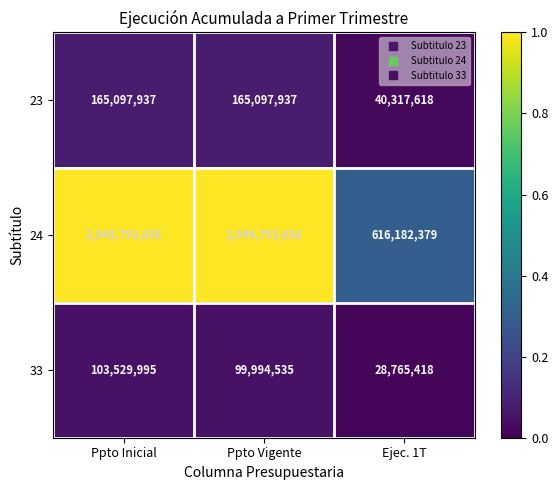

How many 24 values are between 616182379 and 2049793636?

3